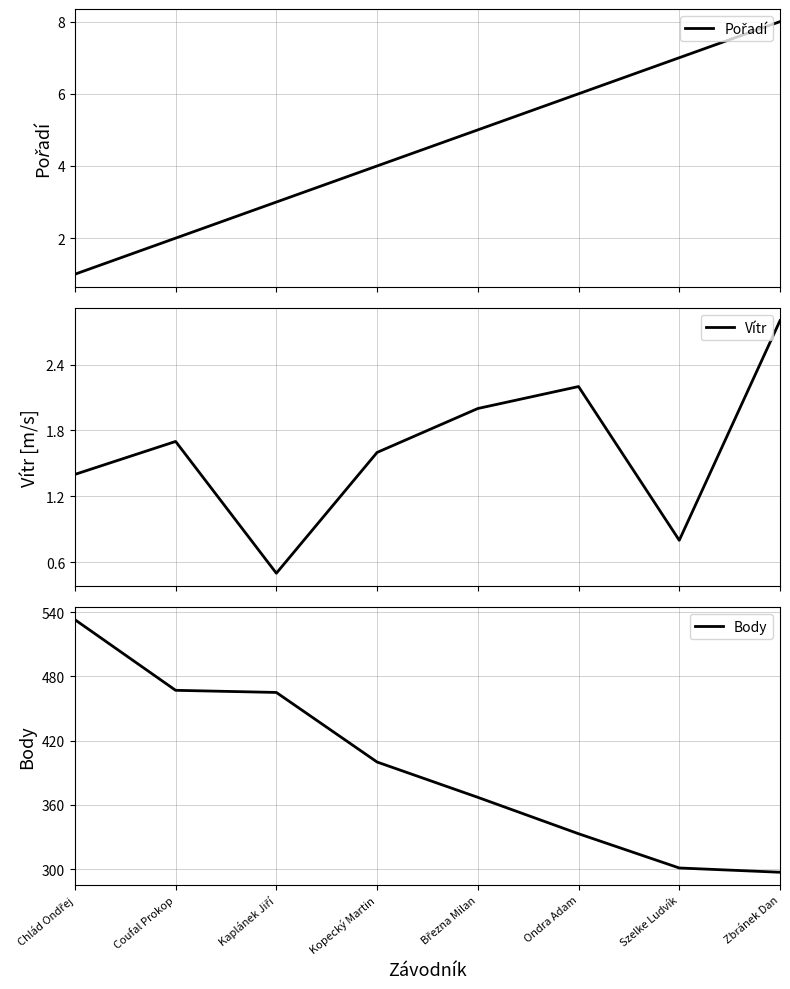

What is the label of the 1st point from the right?

Zbránek Dan